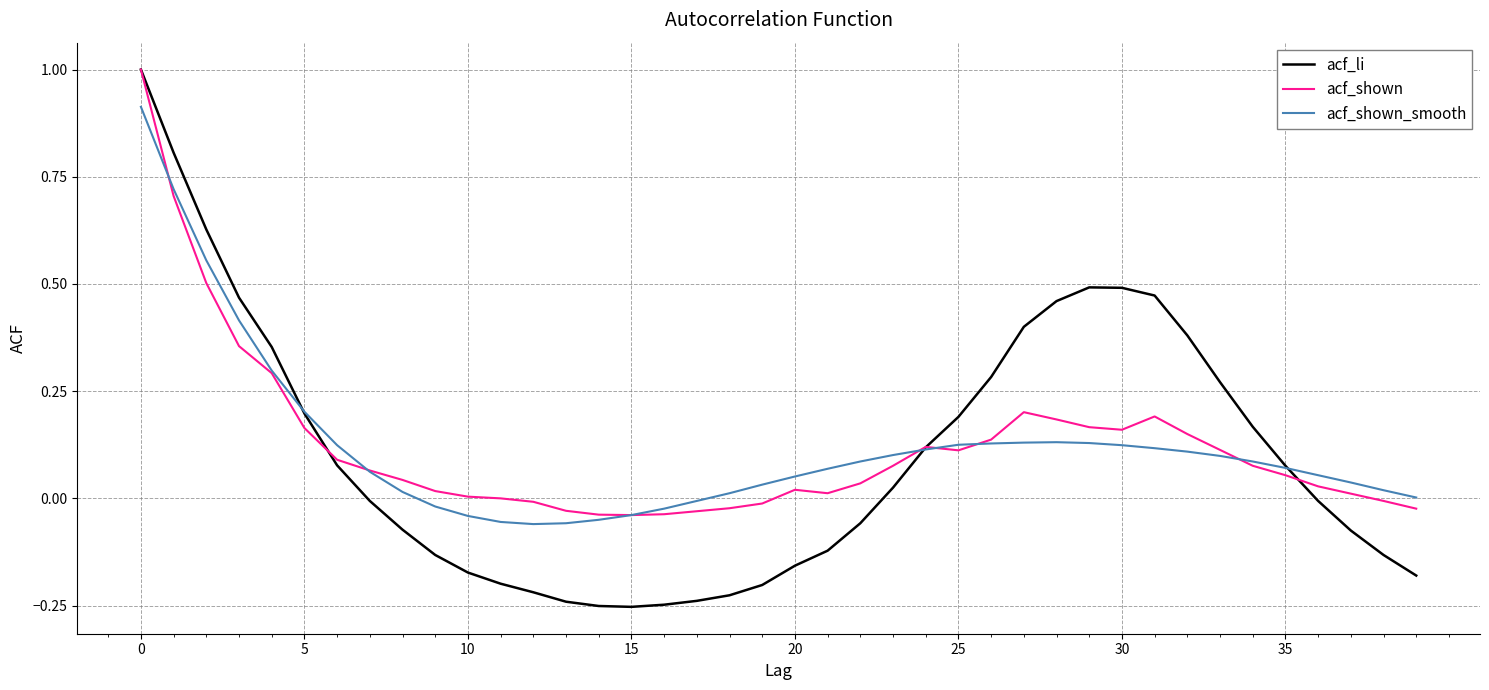

How many lines are shown in the chart?

3